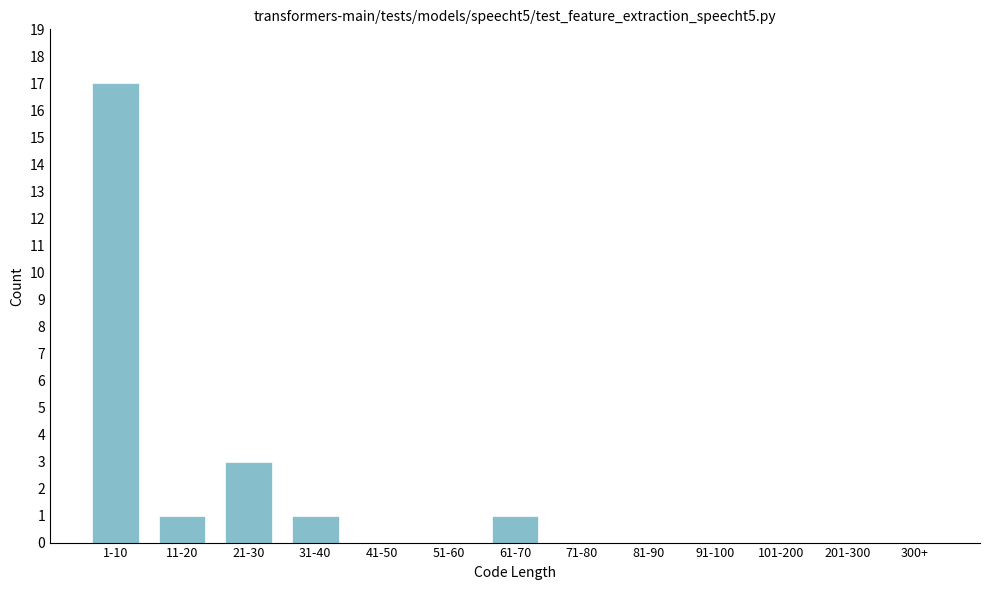

Reading right to left, extract all data points from this chart.

300+=0	201-300=0	101-200=0	91-100=0	81-90=0	71-80=0	61-70=1	51-60=0	41-50=0	31-40=1	21-30=3	11-20=1	1-10=17